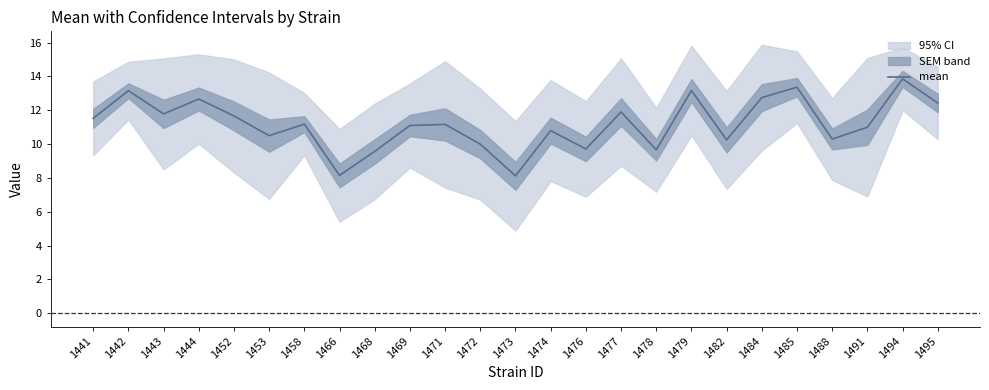

Which has a higher value, 1443 or 1453?

1443